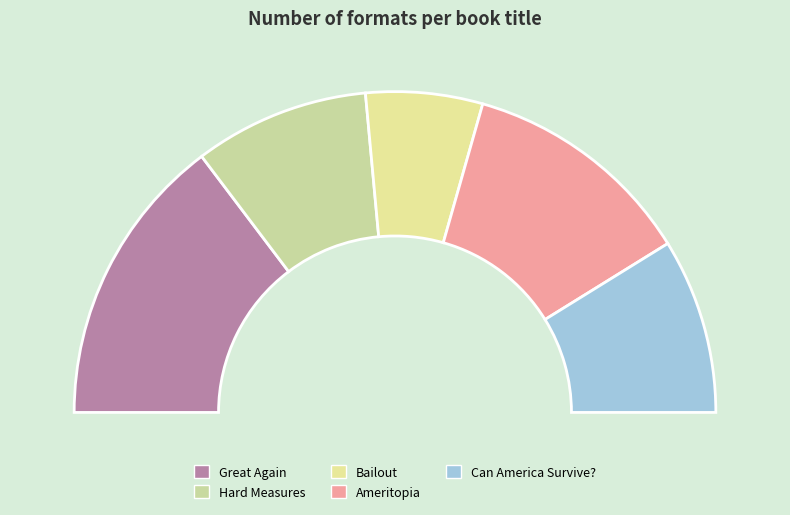

Combined, do Hard Measures and Ameritopia account for over 50%?

No